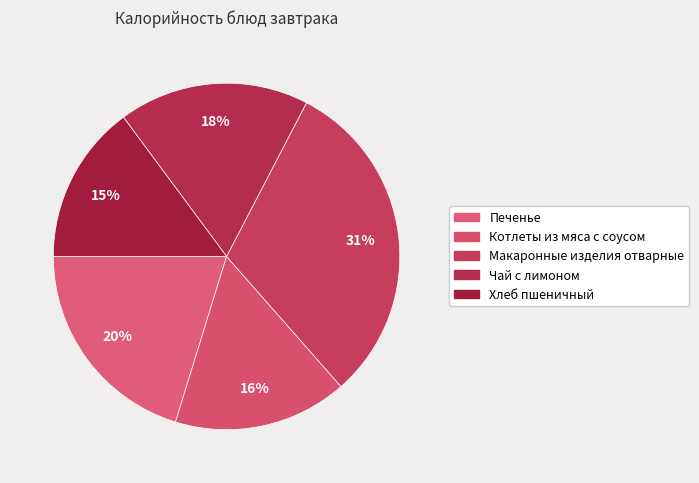

How many slices are in this pie chart?

5